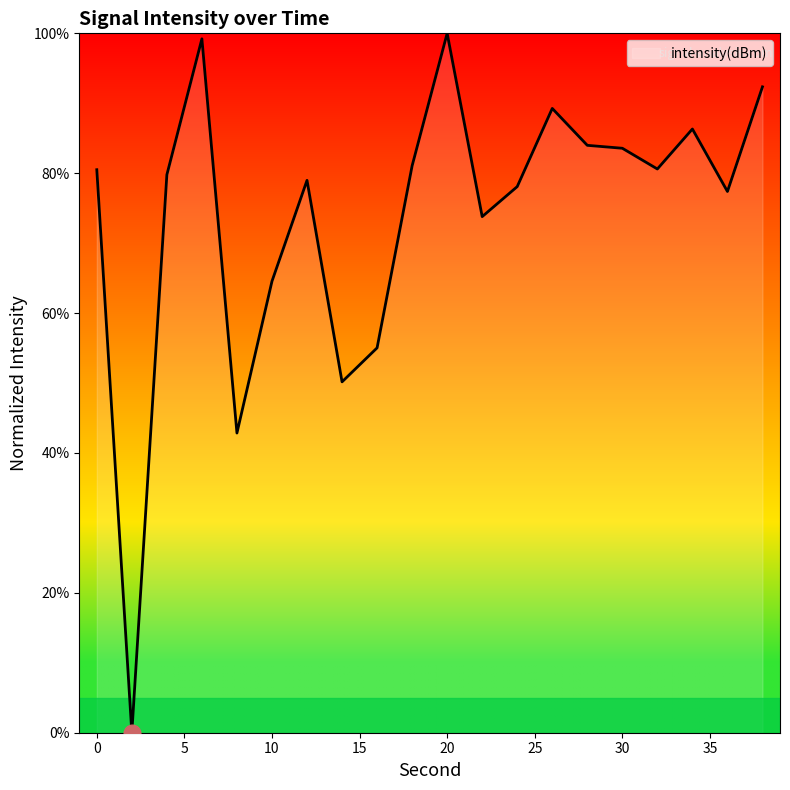

What is the maximum value shown in the chart?

100.0